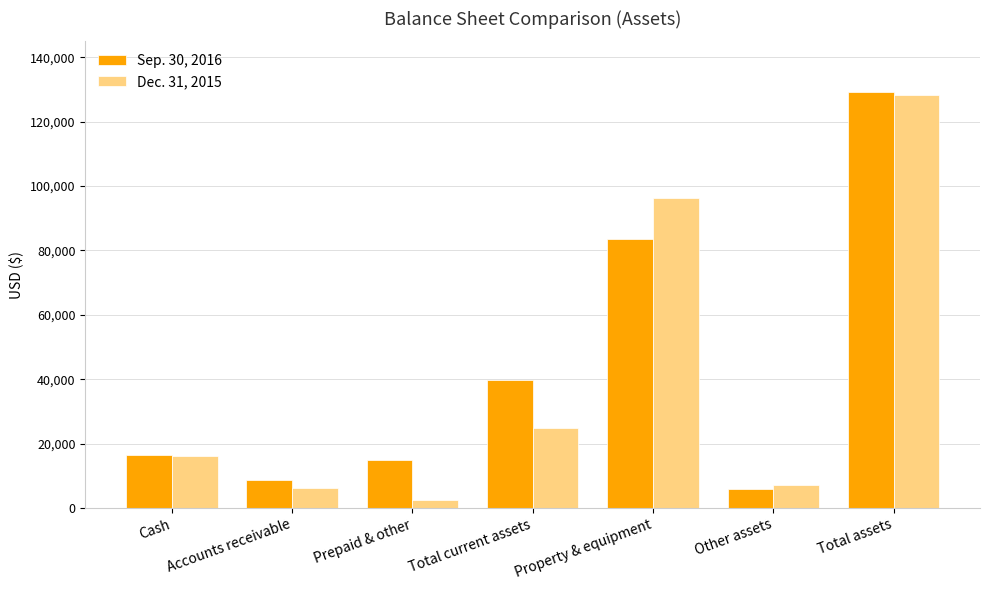

Does the chart contain stacked bars?

No